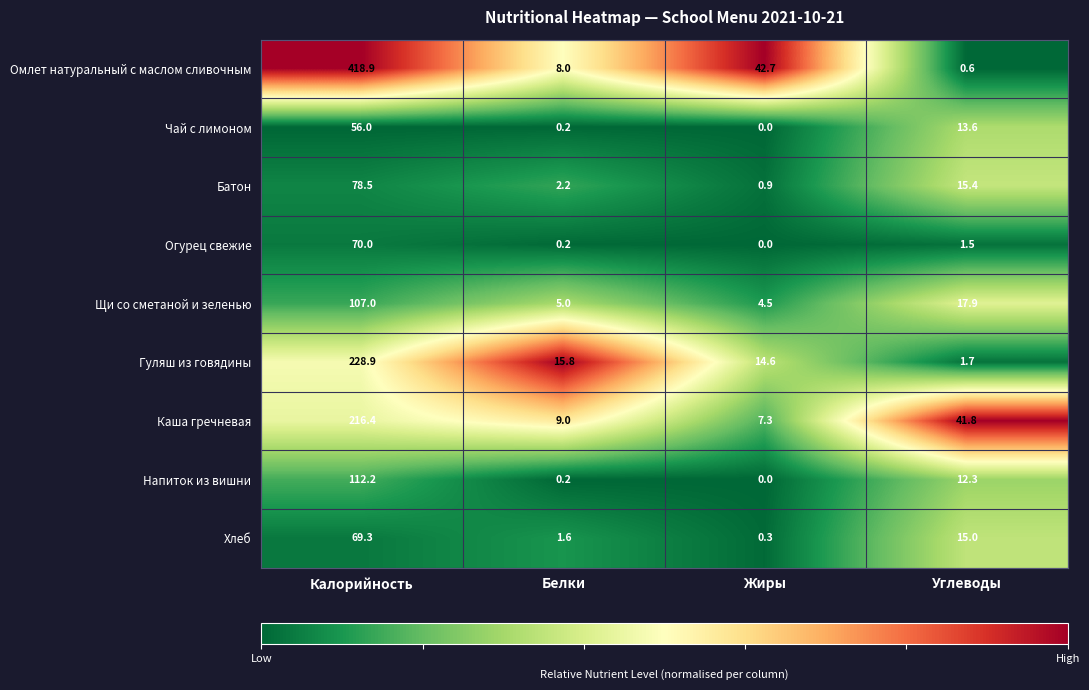

Which series has the largest total across all categories?

Омлет натуральный с маслом сливочным